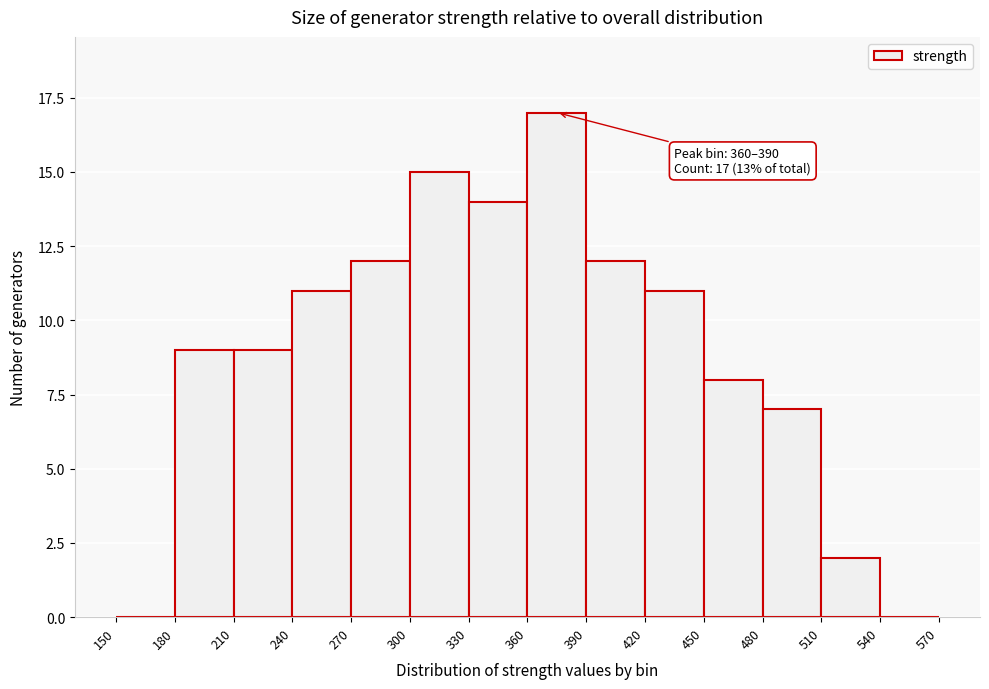

Over which range of the x-axis is the bar tallest?

360 to 390